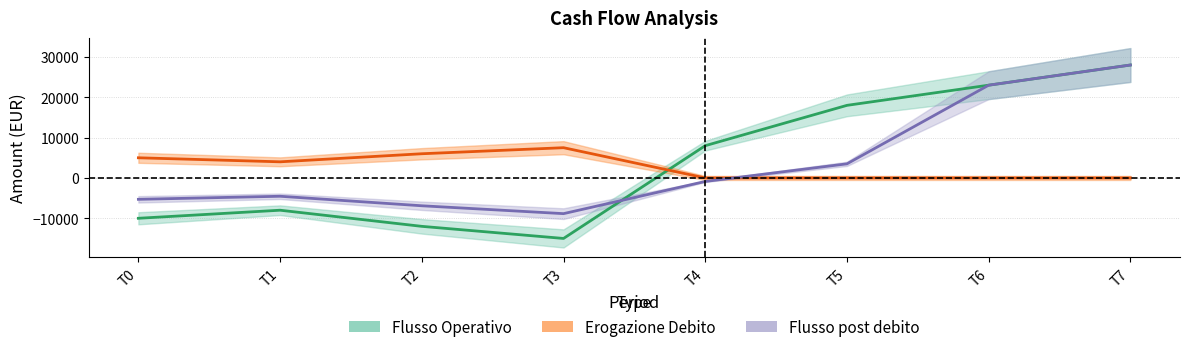

Is it true that Flusso post debito equals -6900 at T2?

True